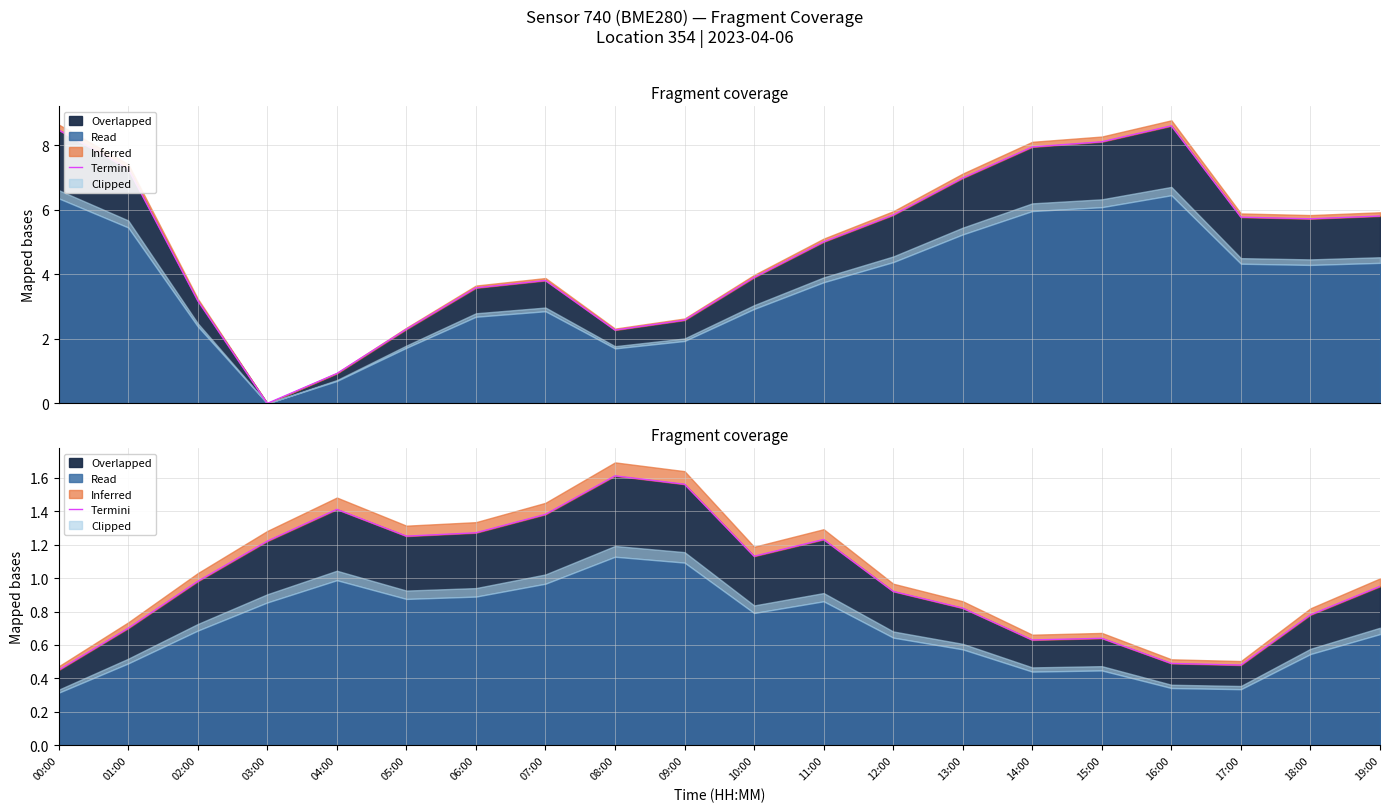

True or false: the data shows 0.6 at 02:00.

False